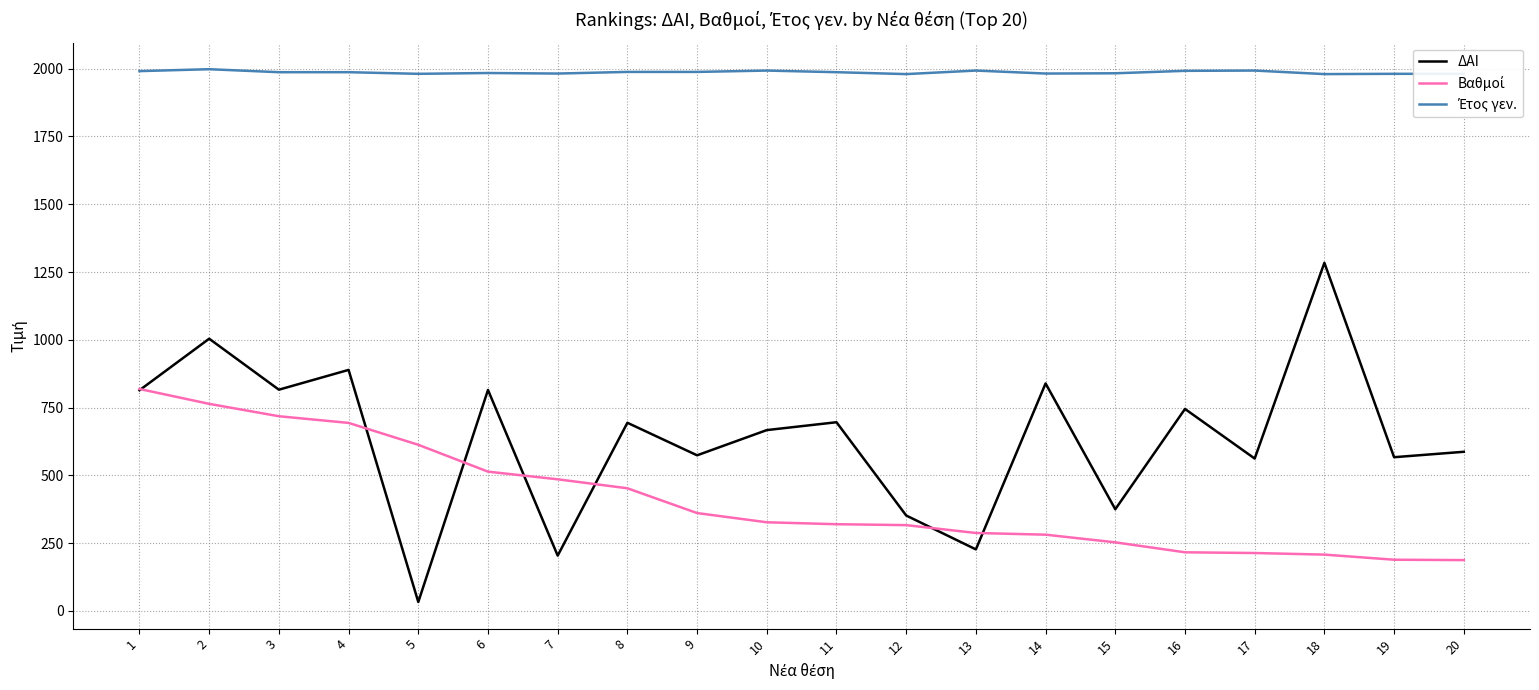

Count the number of data series in this chart.

3